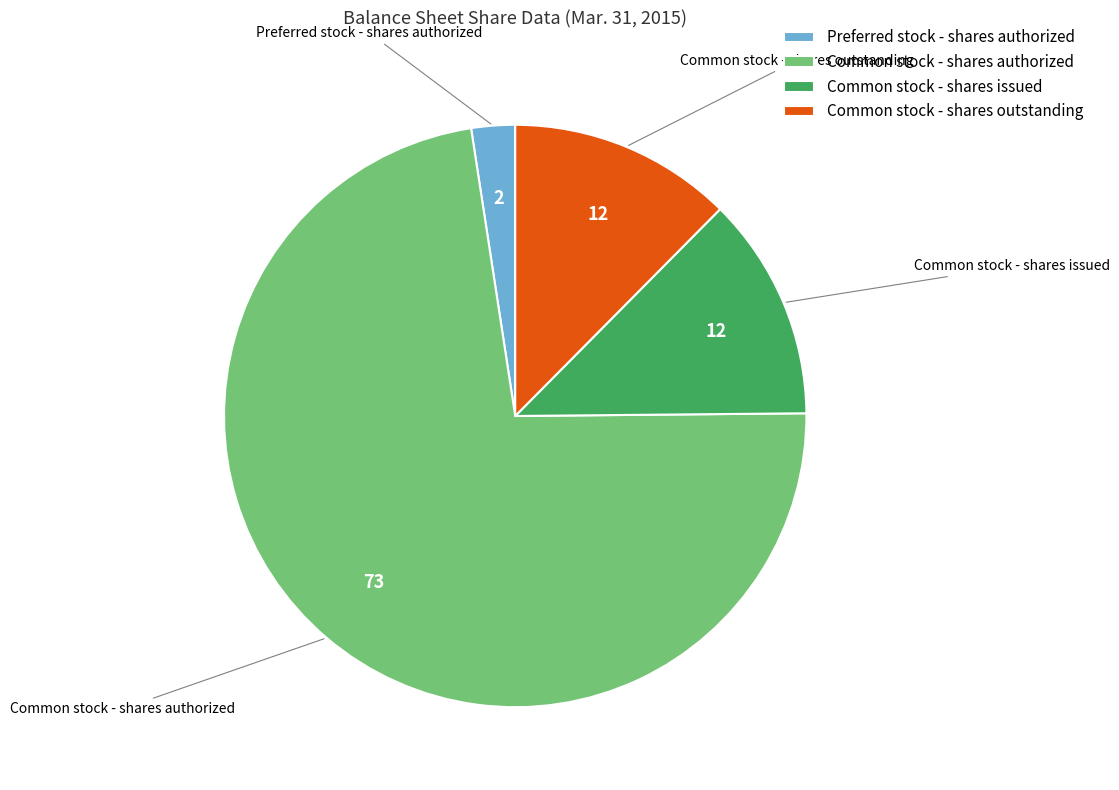

Combined, do Common stock - shares authorized and Common stock - shares outstanding account for over 50%?

Yes